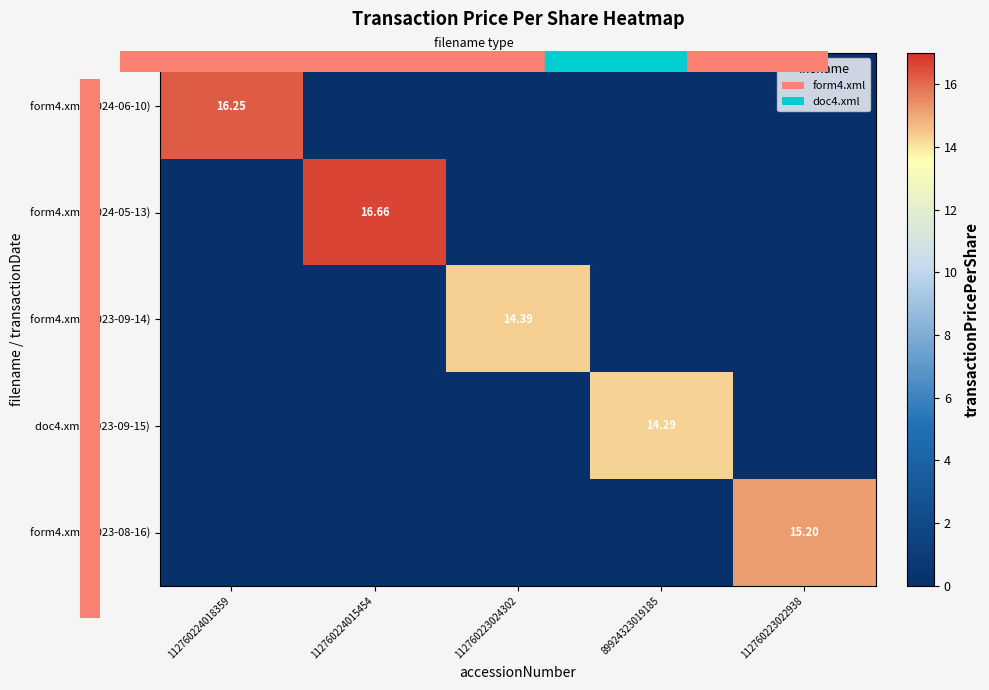

What is the maximum value shown in the chart?

16.7